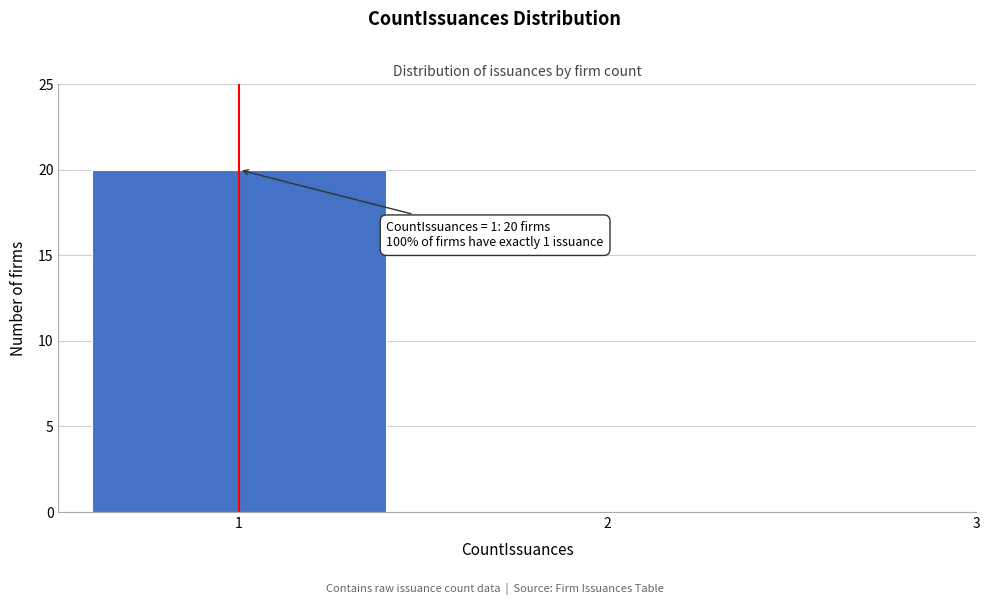

Reading left to right, extract all data points from this chart.

1=20	2=0